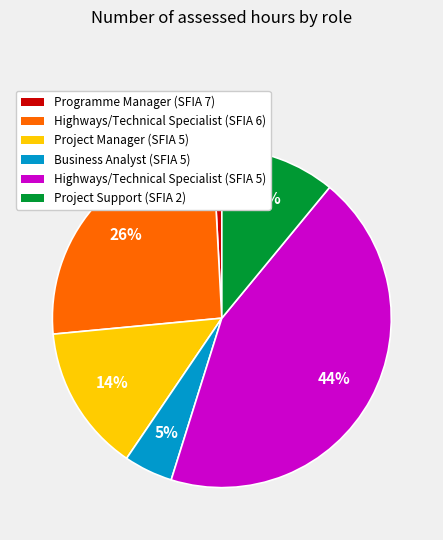

To the nearest percent, what is the difference between the Highways/Technical Specialist (SFIA 5) and Programme Manager (SFIA 7) slice percentages?

43%